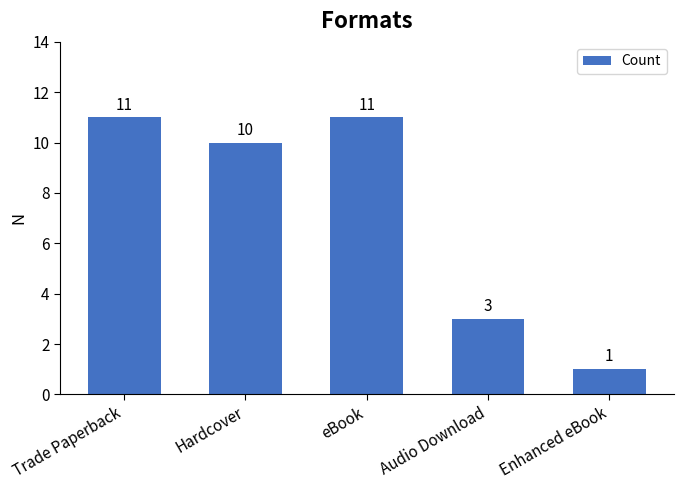

How many bars are there in total?

5